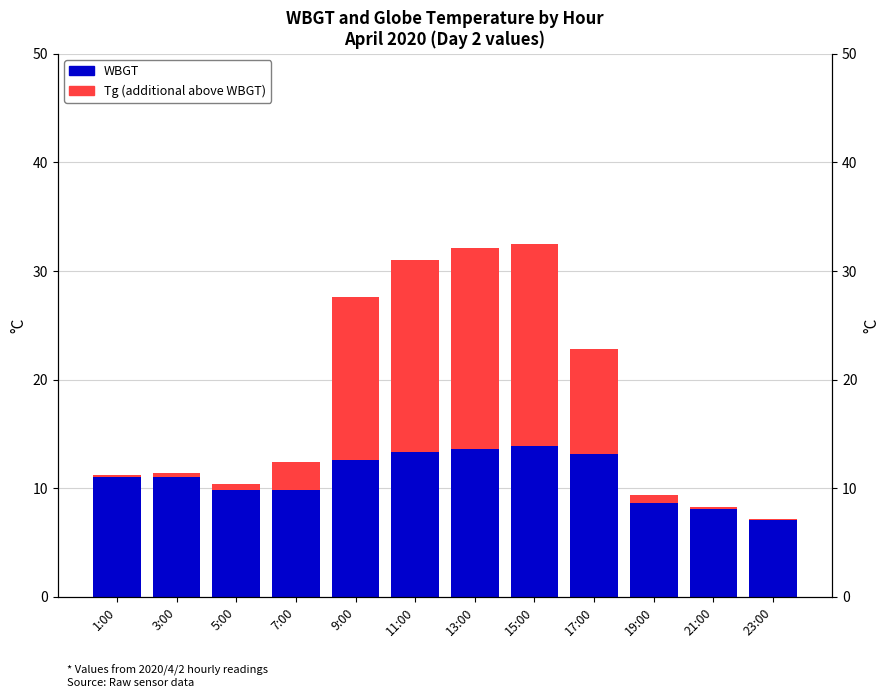

What is the greatest value displayed?

18.6